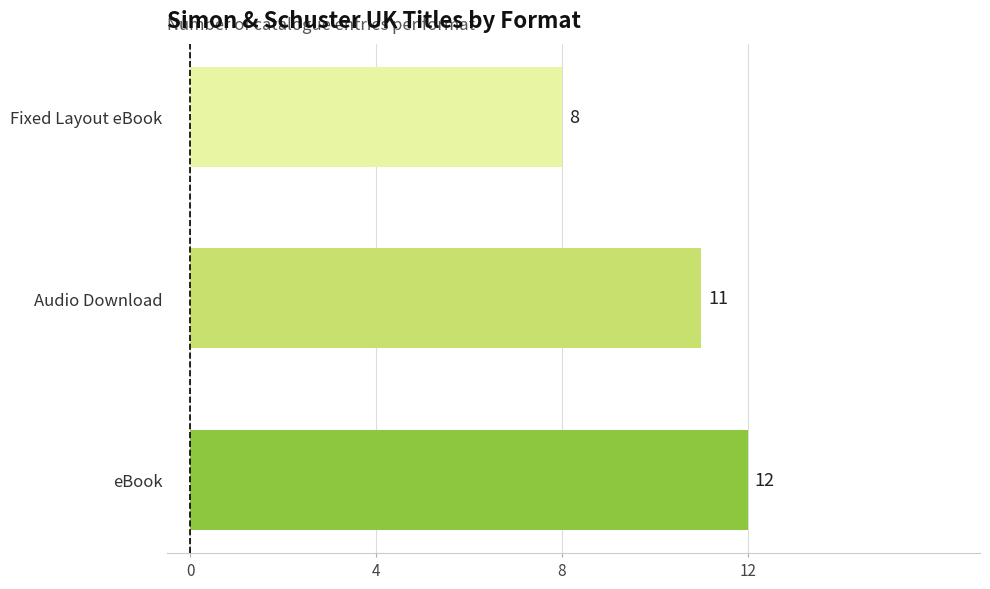

What is the average value?

10